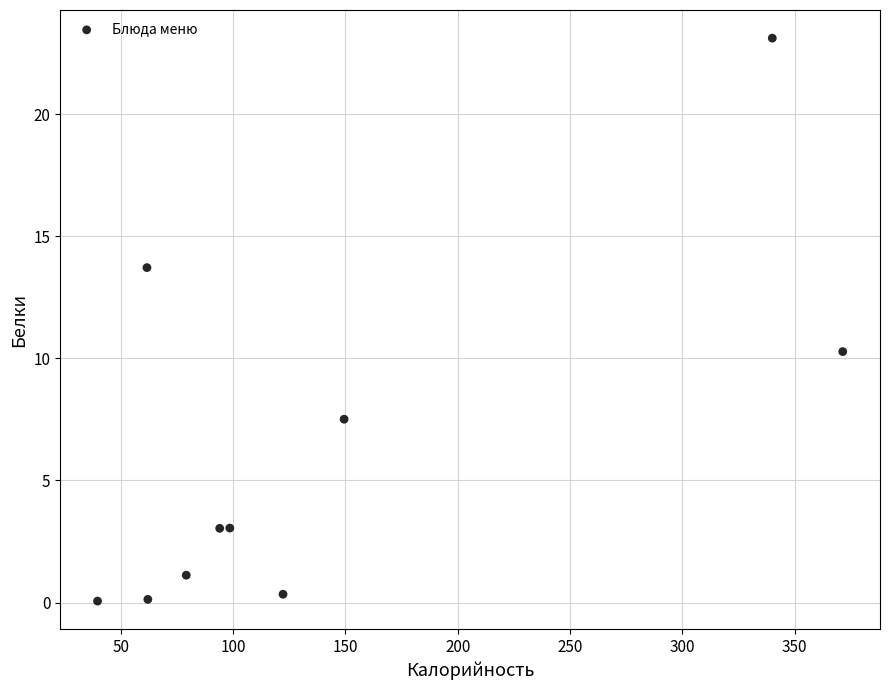

What Y value in the scatter plot is closest to 11?

10.3